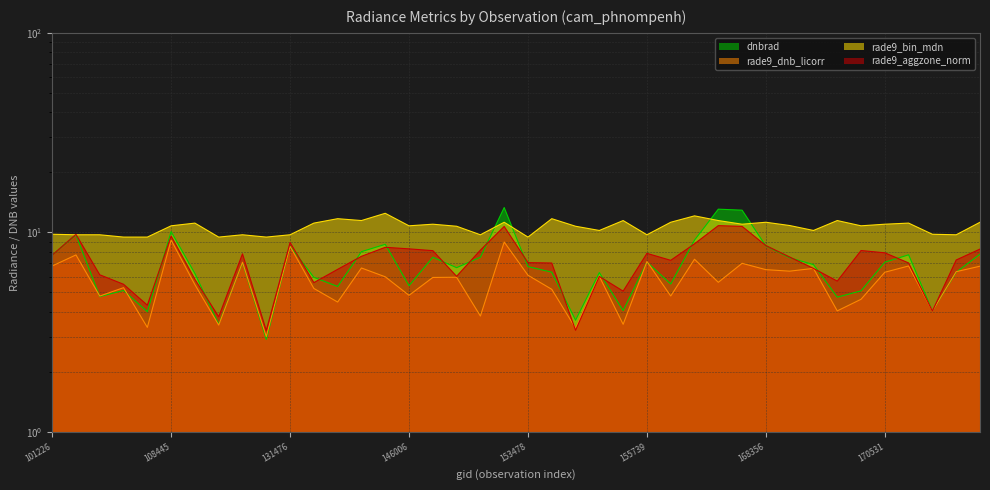

What is the average value of the rade9_aggzone_norm series?

7.2